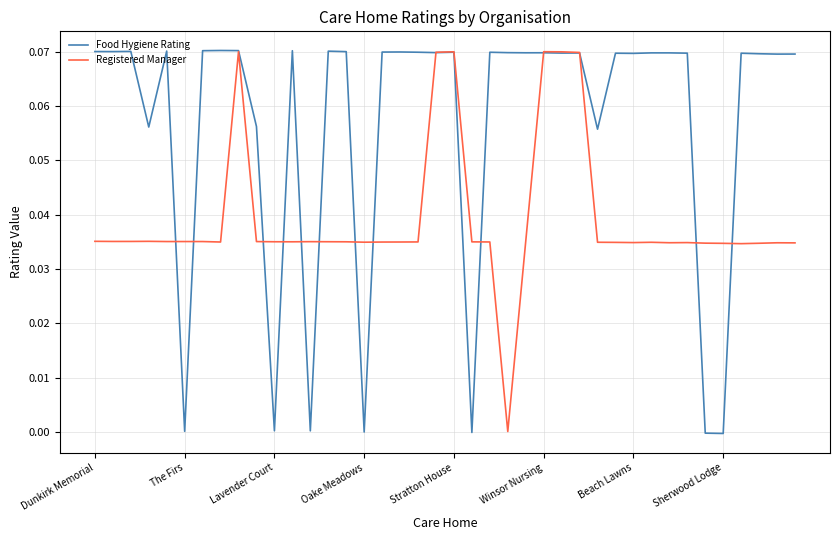

Which series has the largest range (max minus min)?

Food Hygiene Rating